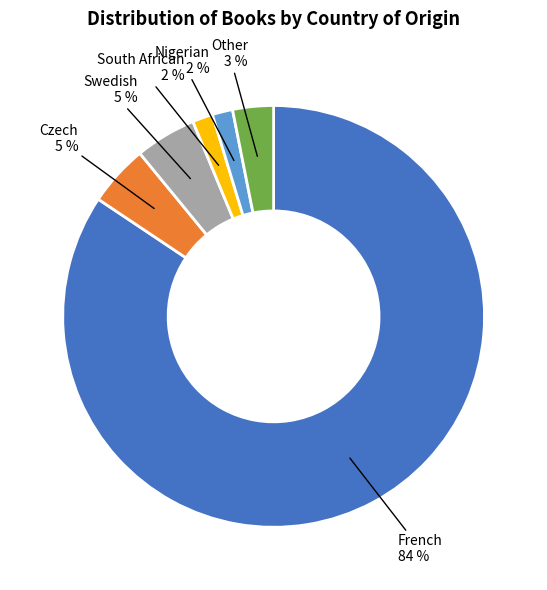

What is the majority slice?

French